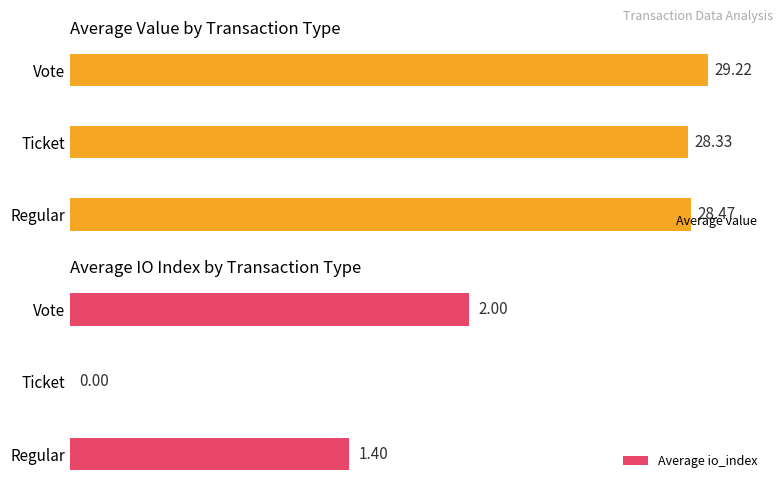

Rank the categories by Average value value from lowest to highest.

Ticket, Regular, Vote